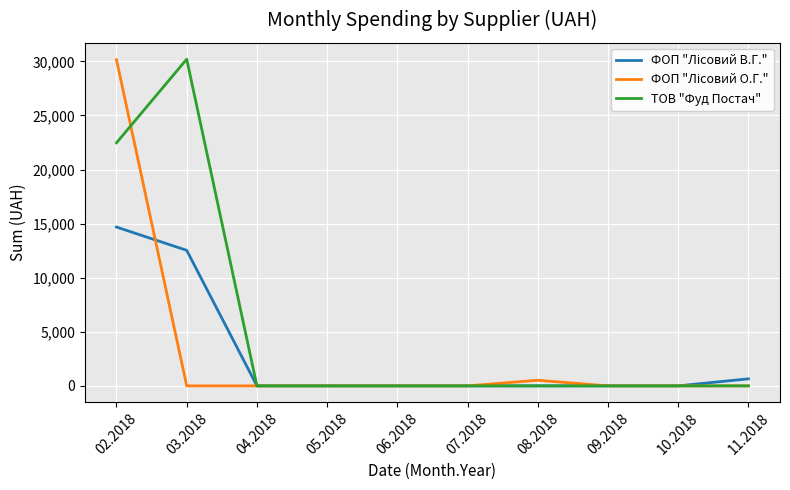

Which series has the largest total across all categories?

ТОВ "Фуд Постач"